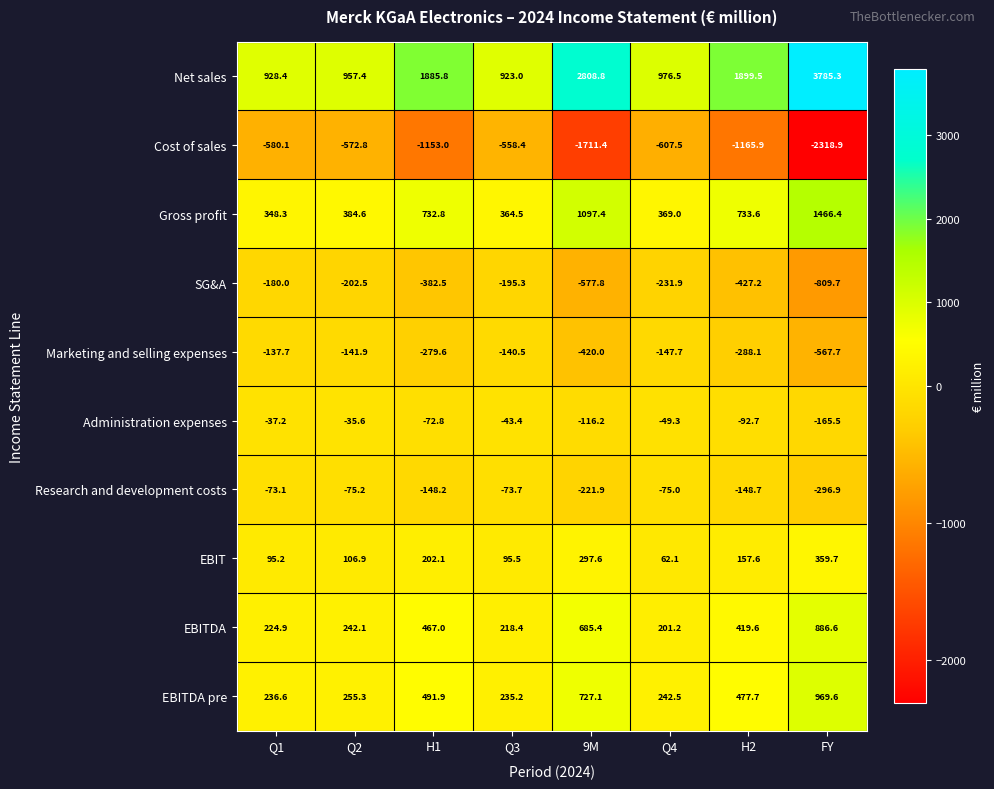

The EBITDA series shows 886.6 at FY. True or false?

True